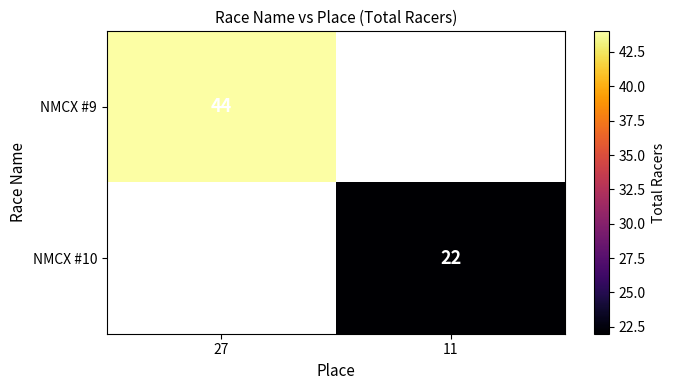

Is the value of NMCX #10 at 11 greater than the value of NMCX #9 at 27?

No